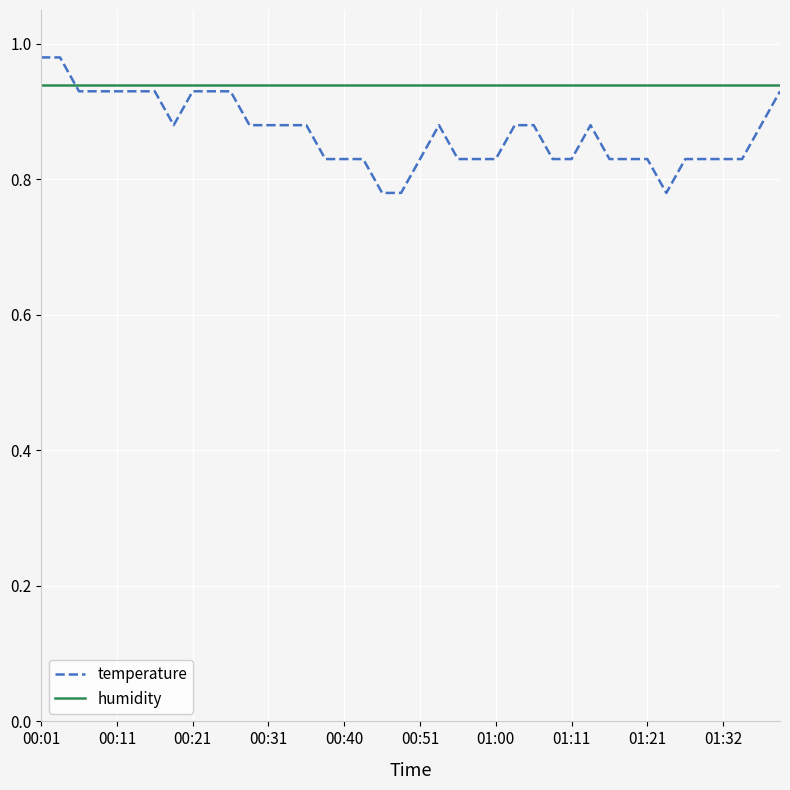

Which series has the largest range (max minus min)?

temperature